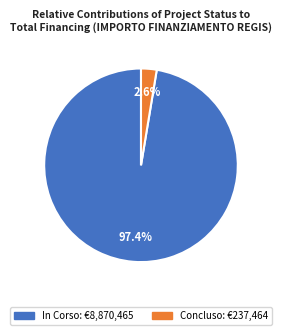

Combined, do In Corso and Concluso account for over 50%?

Yes